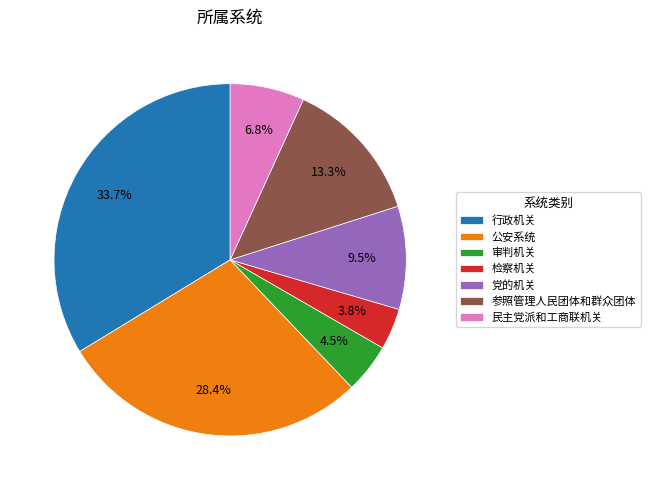

Approximately how many times larger is the value at 检察机关 compared to 参照管理人民团体和群众团体?

0.3